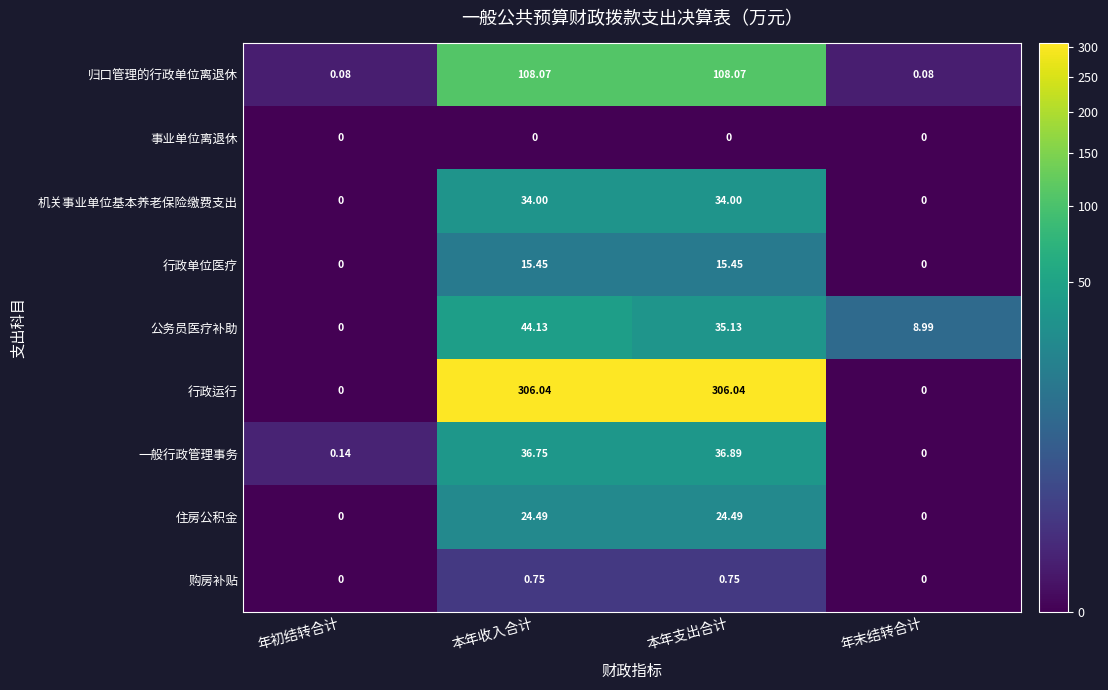

At which label is 一般行政管理事务 closest to 18?

年初结转合计